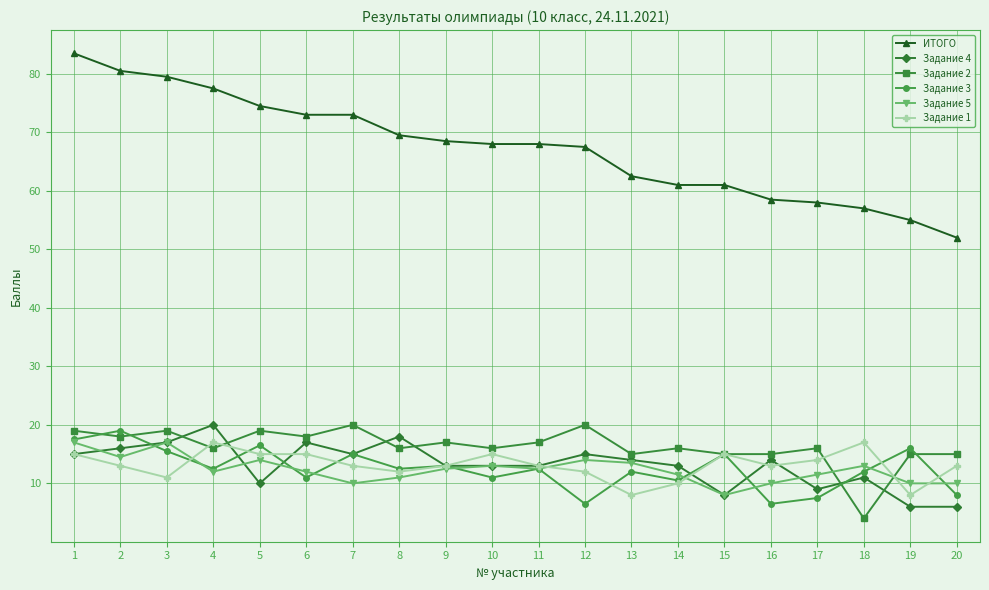

Count the number of categories in the chart.

20